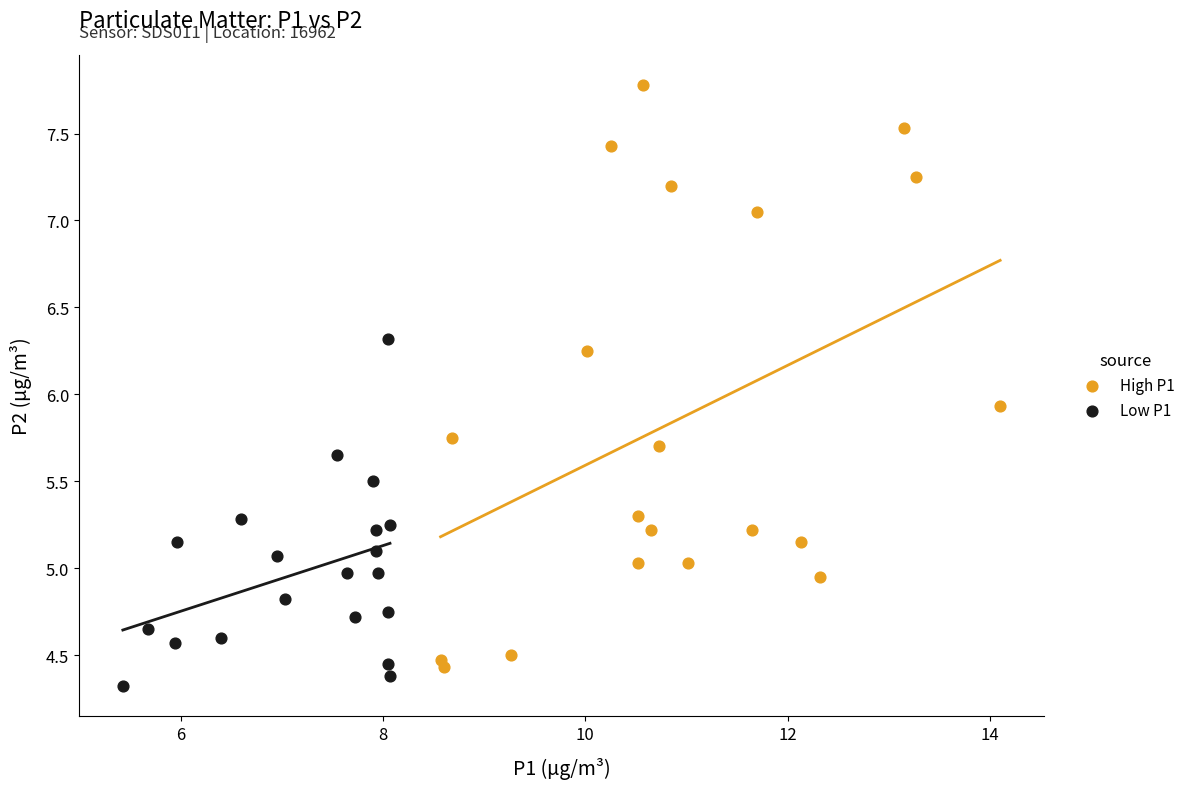

What are all the series names shown in the legend?

High P1, Low P1